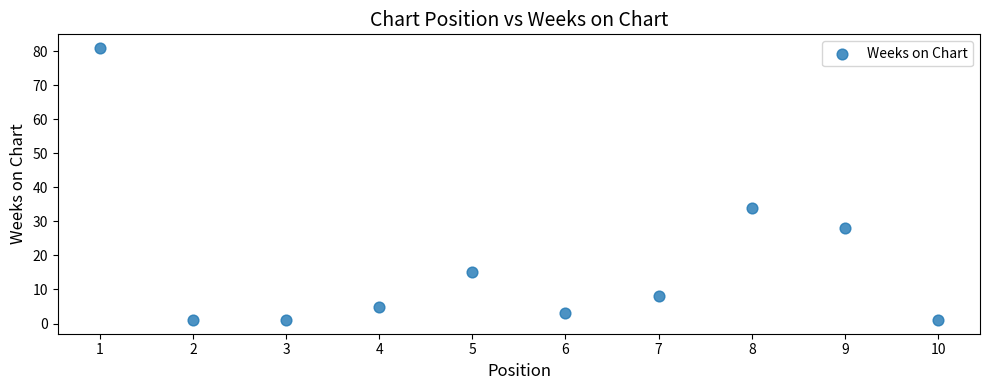

What is the average X value?

6